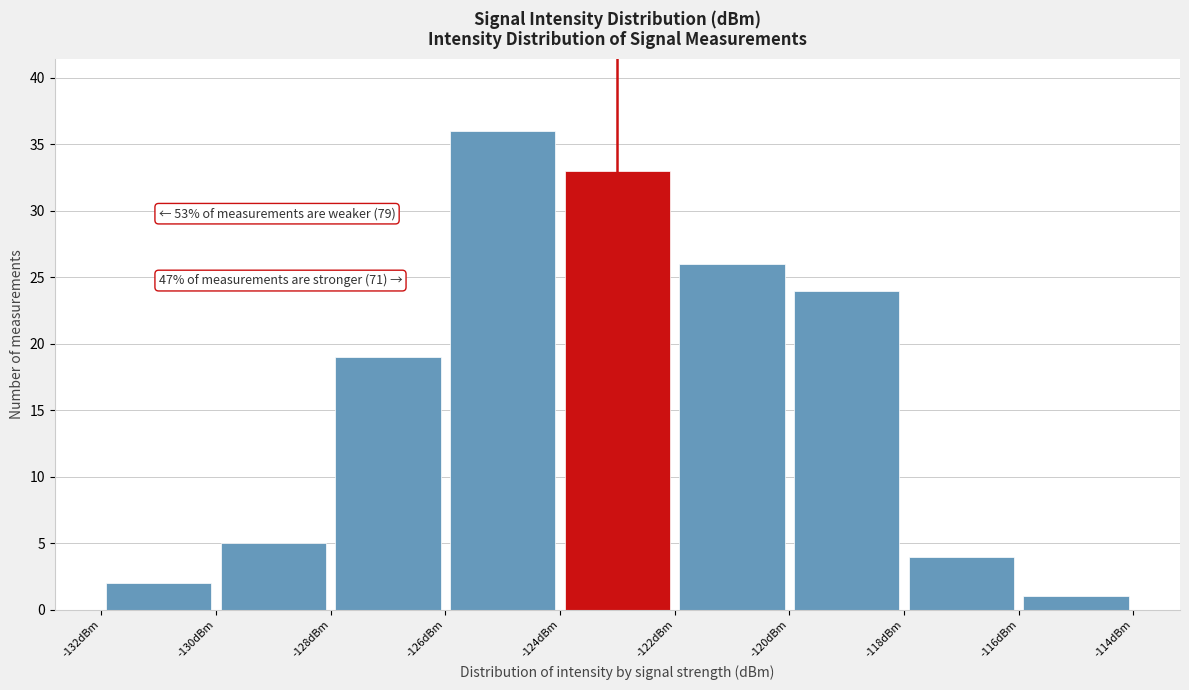

Over which range of the x-axis is the bar tallest?

-126 to -124